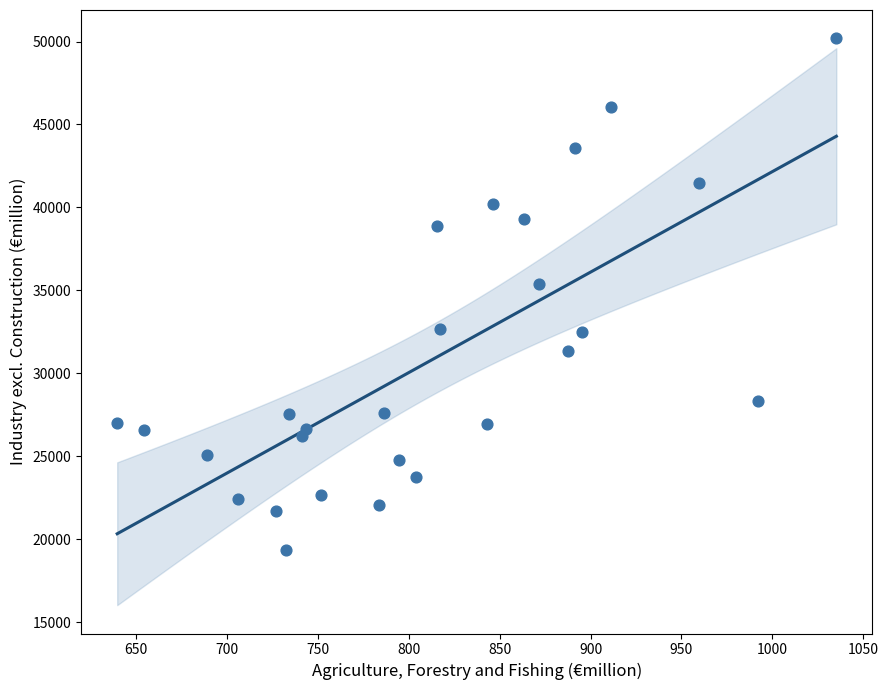

What is the range of Y values (max minus min)?

30844.6